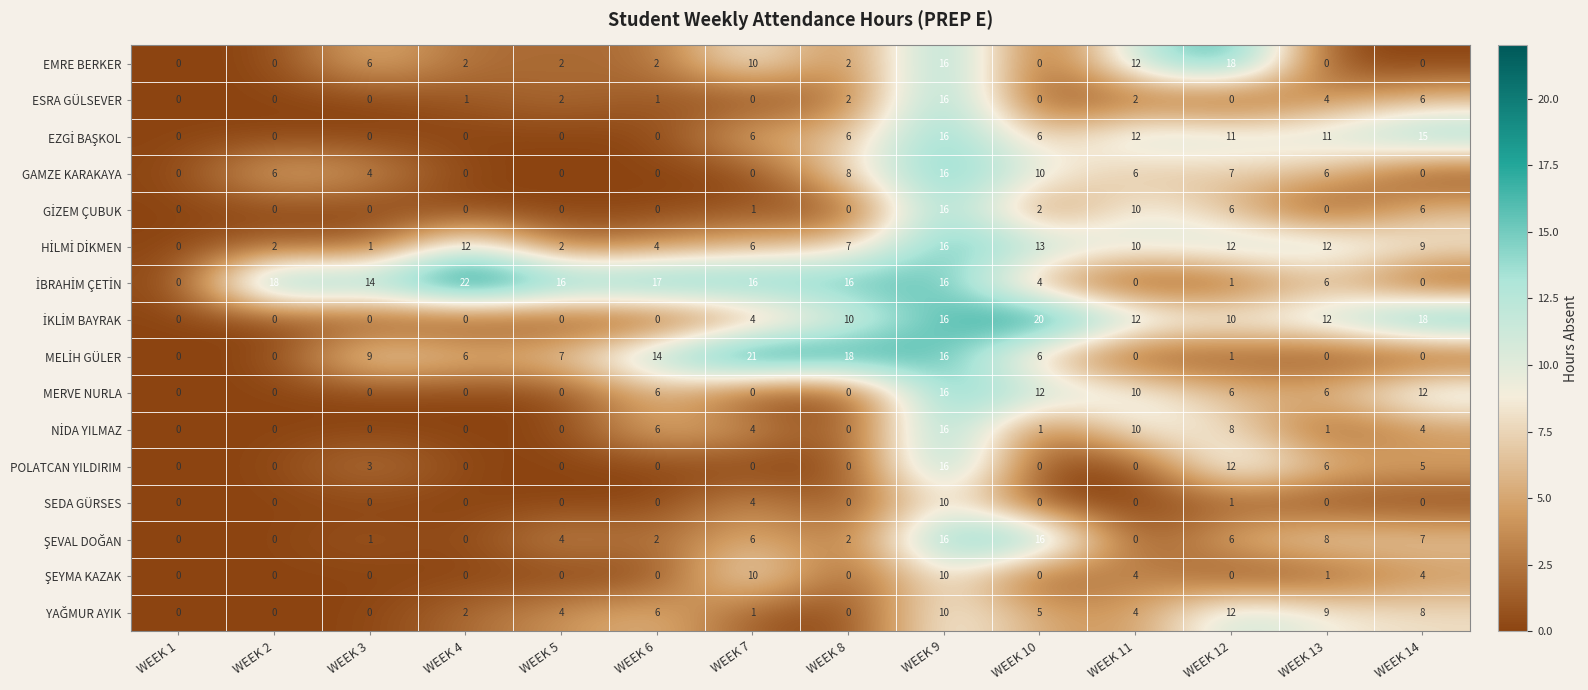

Which category has the highest value across all series?

WEEK 4